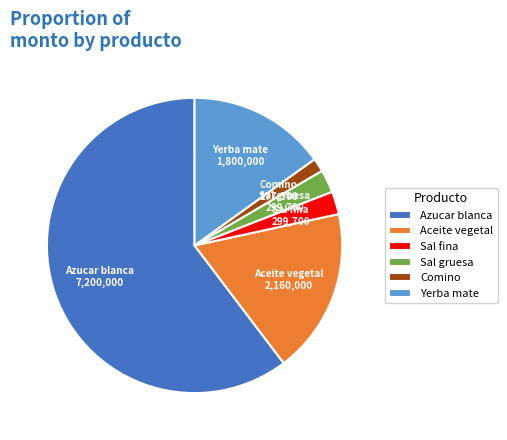

Count the number of slices in the pie.

6